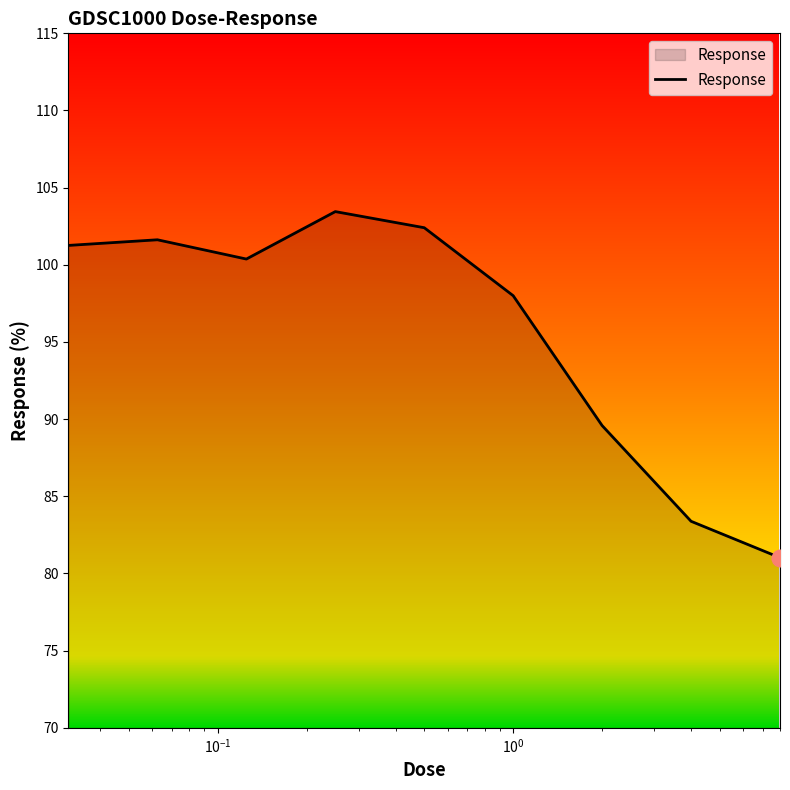

What is the greatest value displayed?

103.4